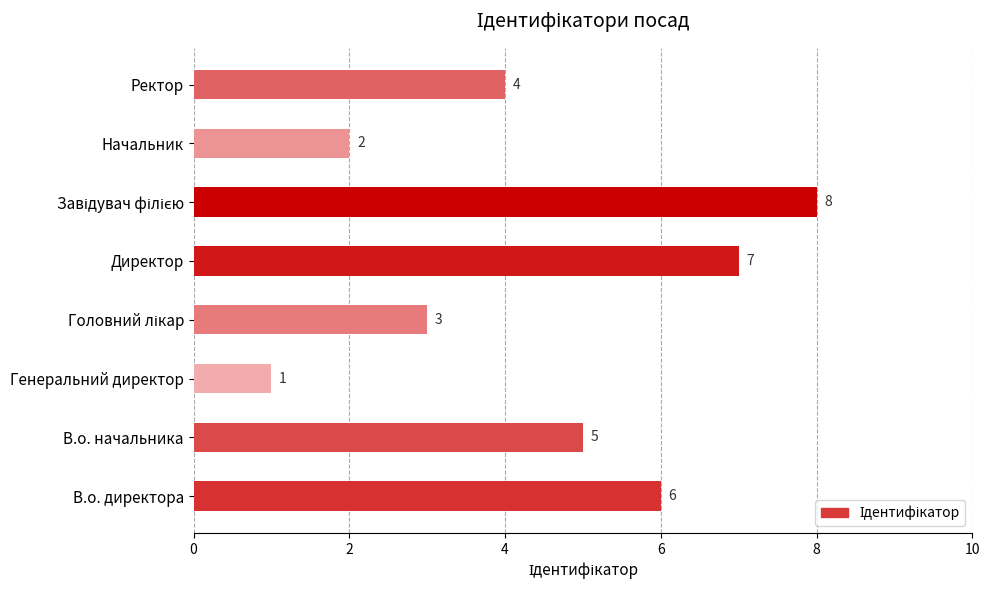

What is the difference between the values at Головний лікар and Директор?

4